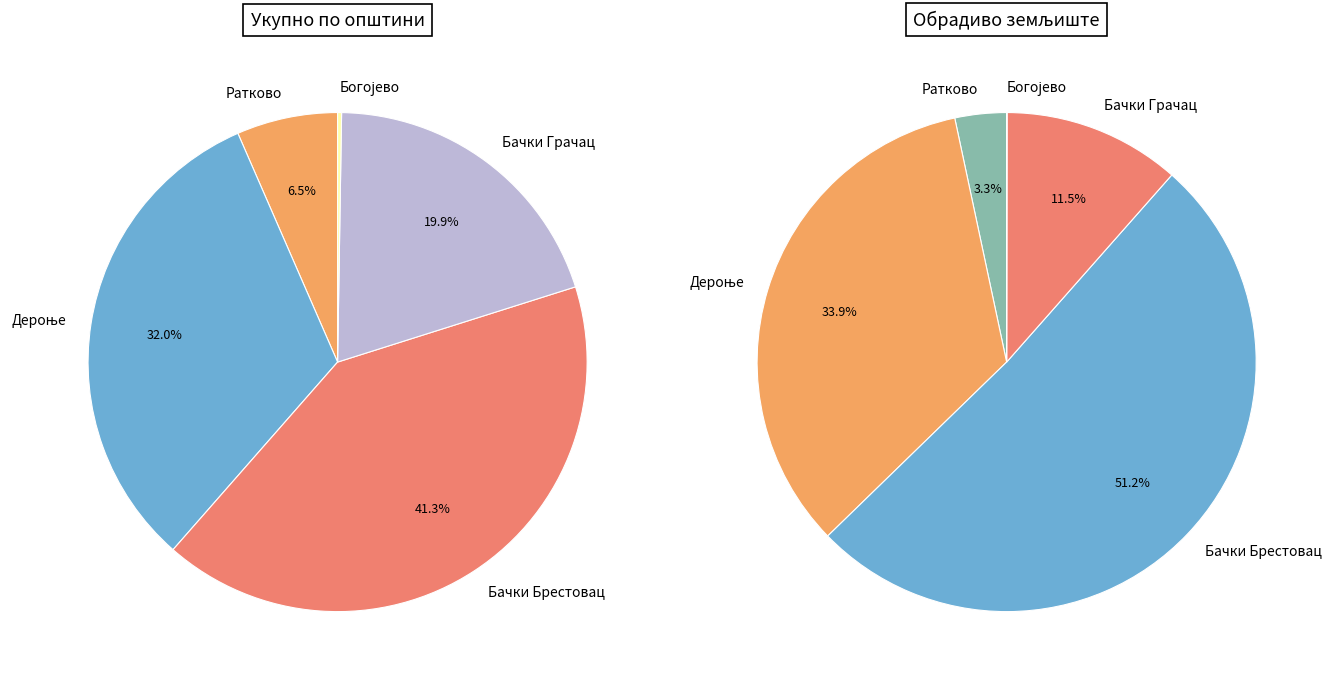

Which category has the biggest portion of the pie?

Бачки Брестовац